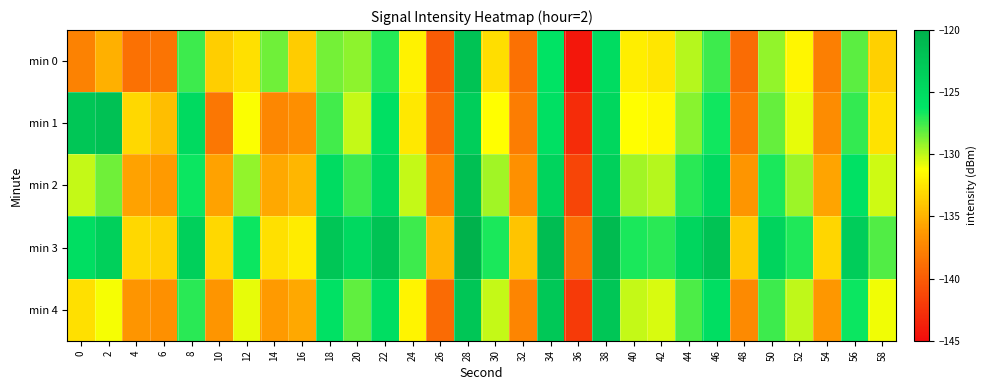

What is the spread (max minus min) of values at 38?

4.1